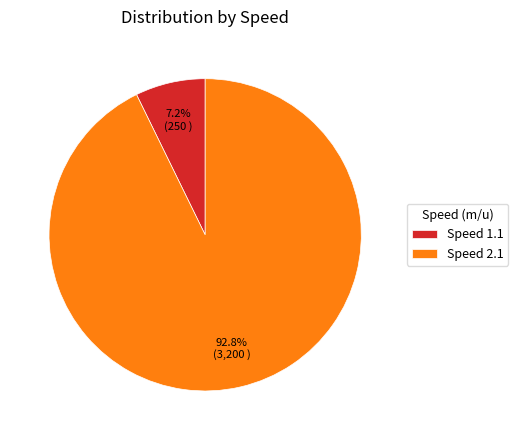

Rank the categories by value from highest to lowest.

Speed 2.1, Speed 1.1